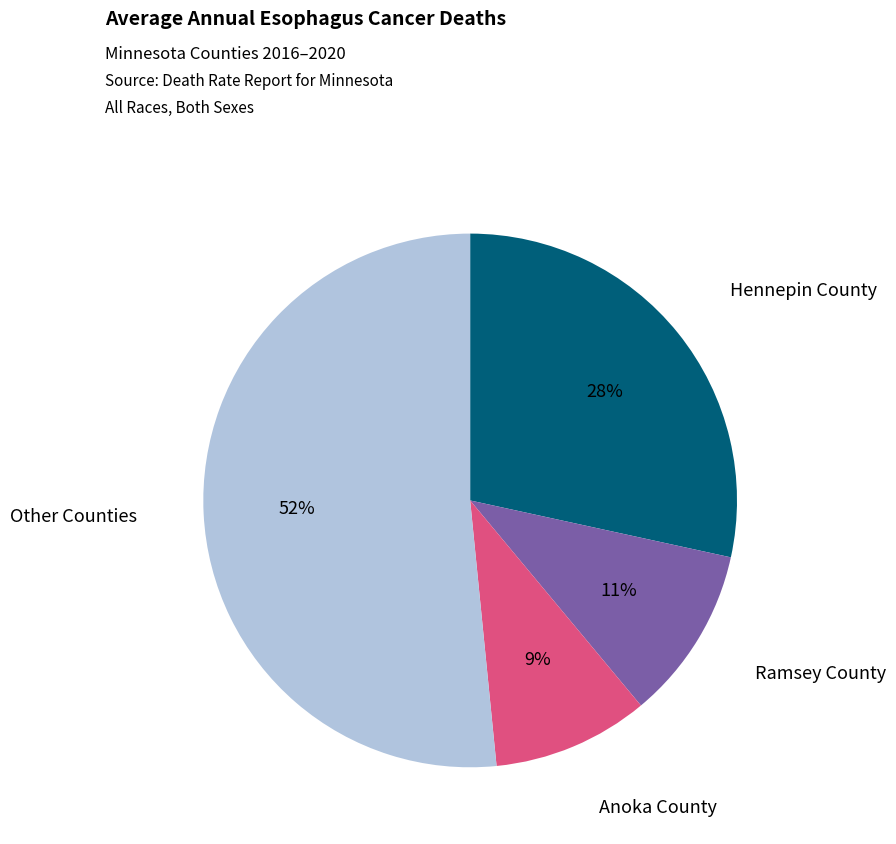

Is it true that Other Counties is 63% of the pie?

False